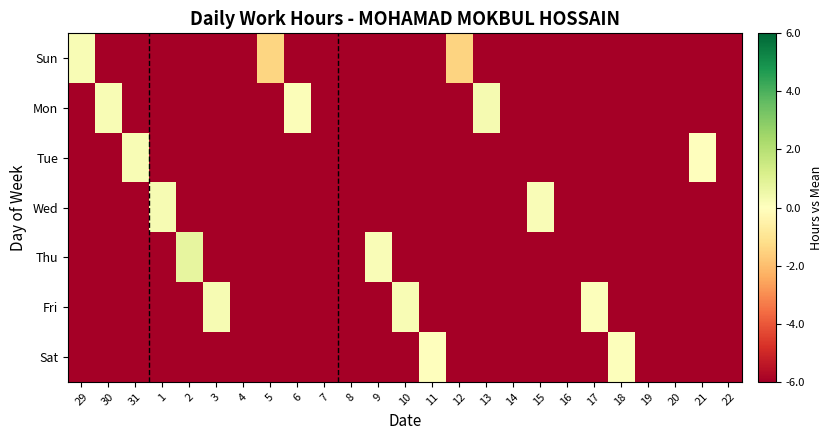

At how many categories does at least one series exceed -4?

17